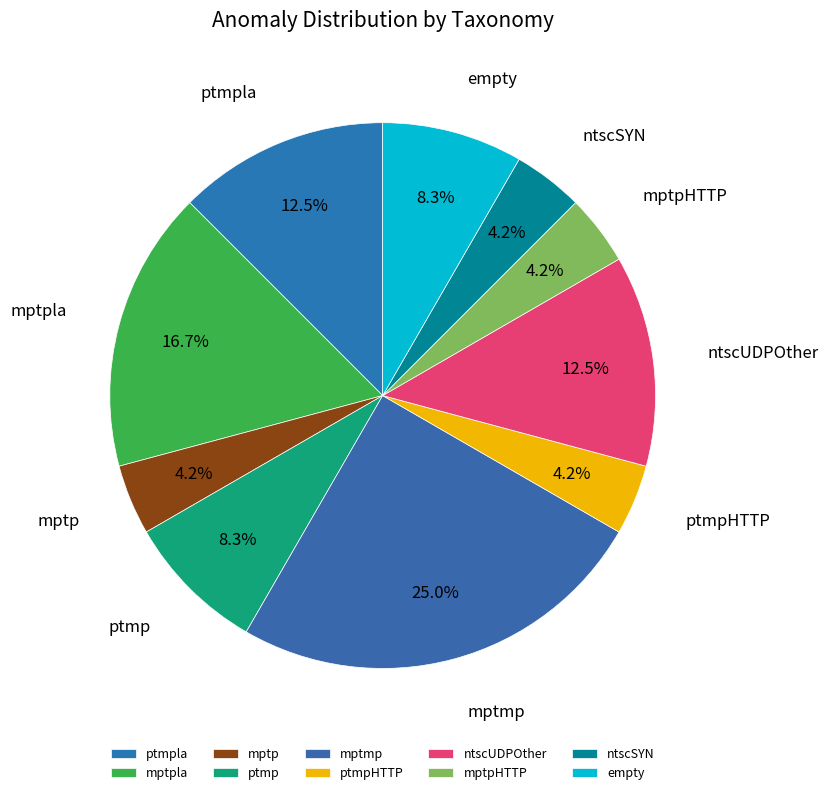

Combined, do mptpHTTP and ntscSYN account for over 50%?

No